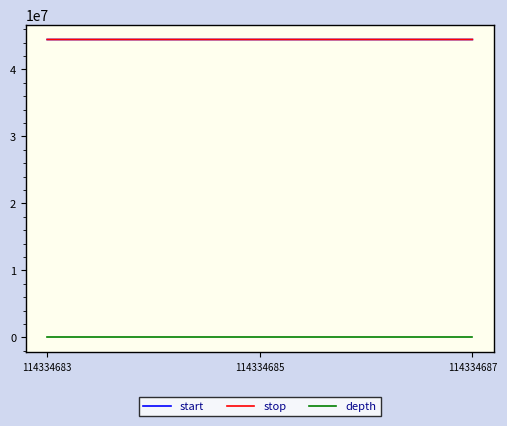

Is the value of start at 114334687 greater than the value of depth at 114334687?

Yes